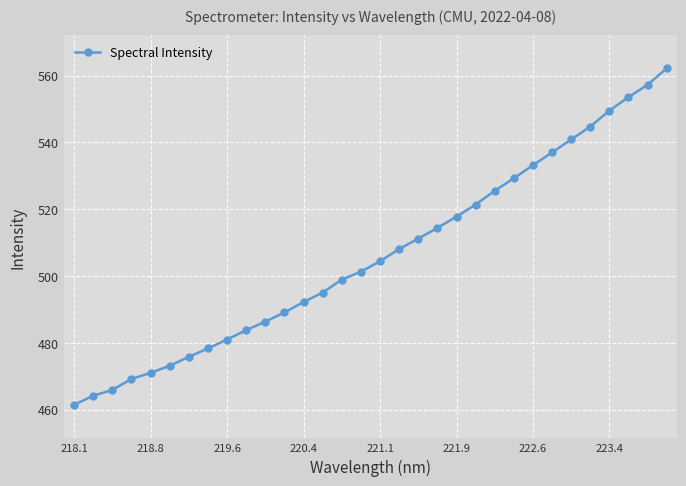

What is the difference between the maximum and minimum values?

100.7